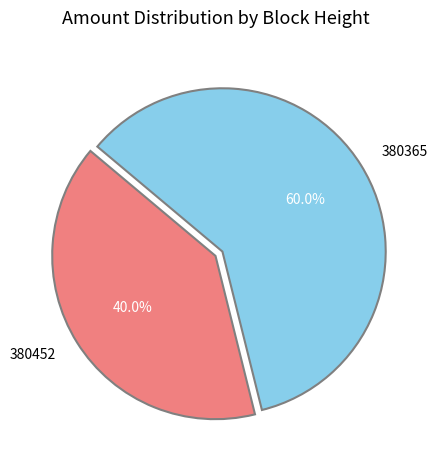

Combined, do 380452 and 380365 account for over 50%?

Yes